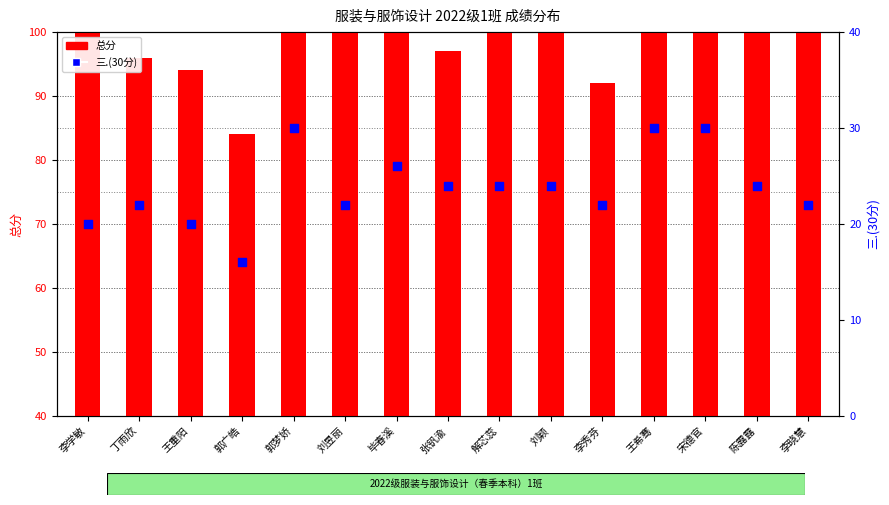

Which series has the largest Y range (max minus min)?

总分